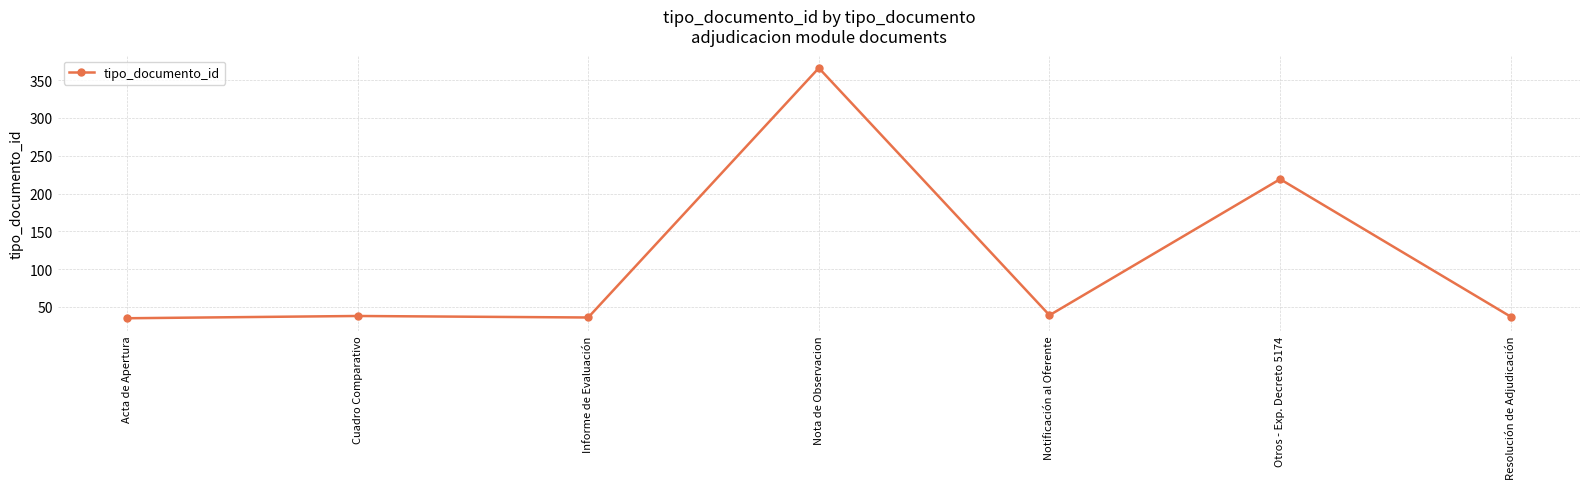

The chart shows a value of 24 at Acta de Apertura. True or false?

False